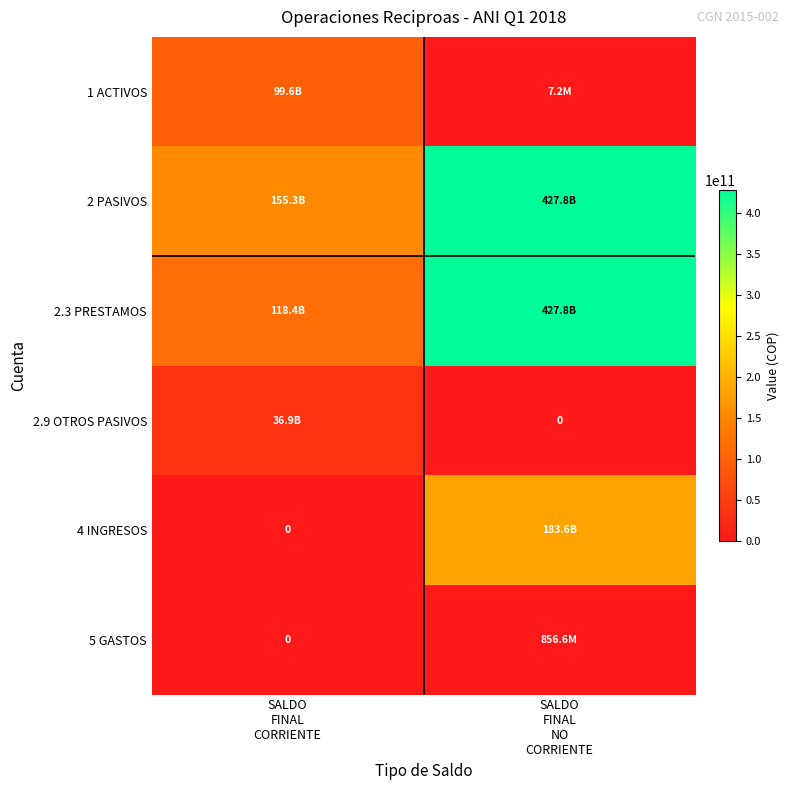

Rank the series at SALDO FINAL CORRIENTE from lowest to highest value.

4 INGRESOS, 5 GASTOS, 2.9 OTROS PASIVOS, 1 ACTIVOS, 2.3 PRESTAMOS, 2 PASIVOS